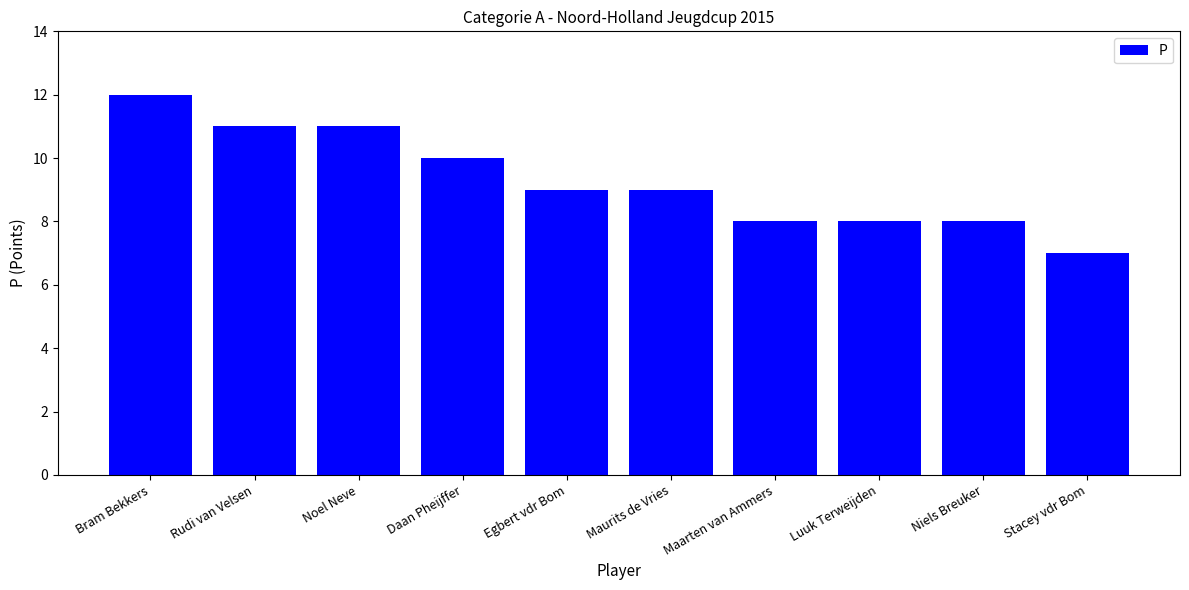

Are the bars grouped side by side (vs. stacked)?

No